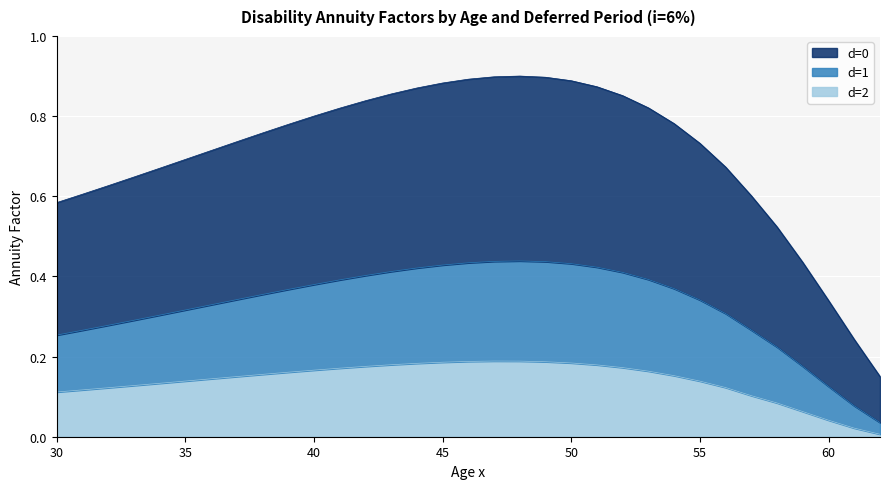

Reading left to right, extract all data points from this chart.

d=0: 0.6	0.6	0.6	0.6	0.7	0.7	0.7	0.7	0.8	0.8	0.8	0.8	0.8	0.9	0.9	0.9	0.9	0.9	0.9	0.9	0.9	0.9	0.9	0.8	0.8	0.7	0.7	0.6	0.5	0.4	0.3	0.2	0.2
d=1: 0.3	0.3	0.3	0.3	0.3	0.3	0.3	0.3	0.4	0.4	0.4	0.4	0.4	0.4	0.4	0.4	0.4	0.4	0.4	0.4	0.4	0.4	0.4	0.4	0.4	0.3	0.3	0.3	0.2	0.2	0.1	0.1	0.0
d=2: 0.1	0.1	0.1	0.1	0.1	0.1	0.1	0.2	0.2	0.2	0.2	0.2	0.2	0.2	0.2	0.2	0.2	0.2	0.2	0.2	0.2	0.2	0.2	0.2	0.2	0.1	0.1	0.1	0.1	0.1	0.0	0.0	0.0